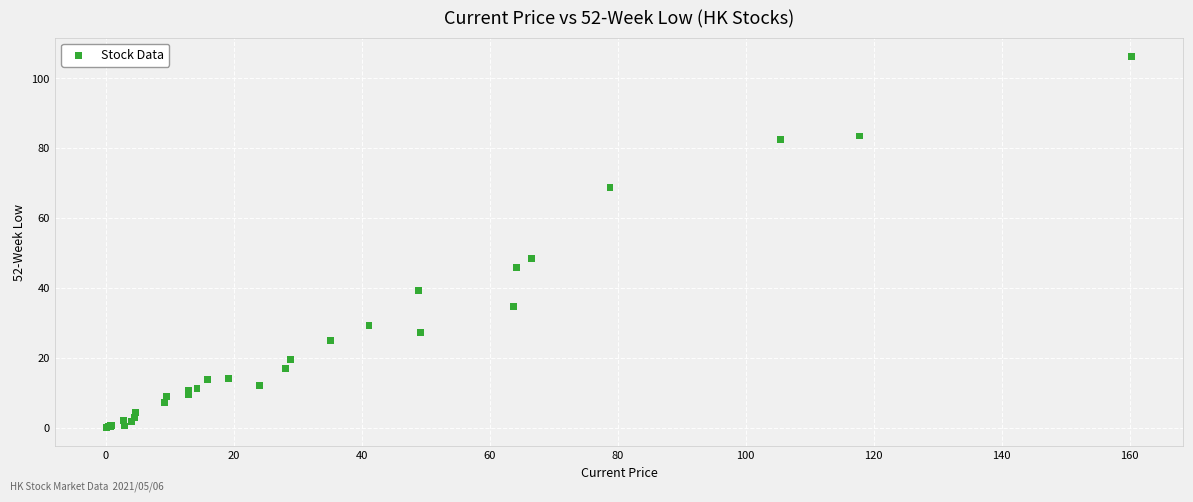

What Y value in the scatter plot is closest to 53?

48.5